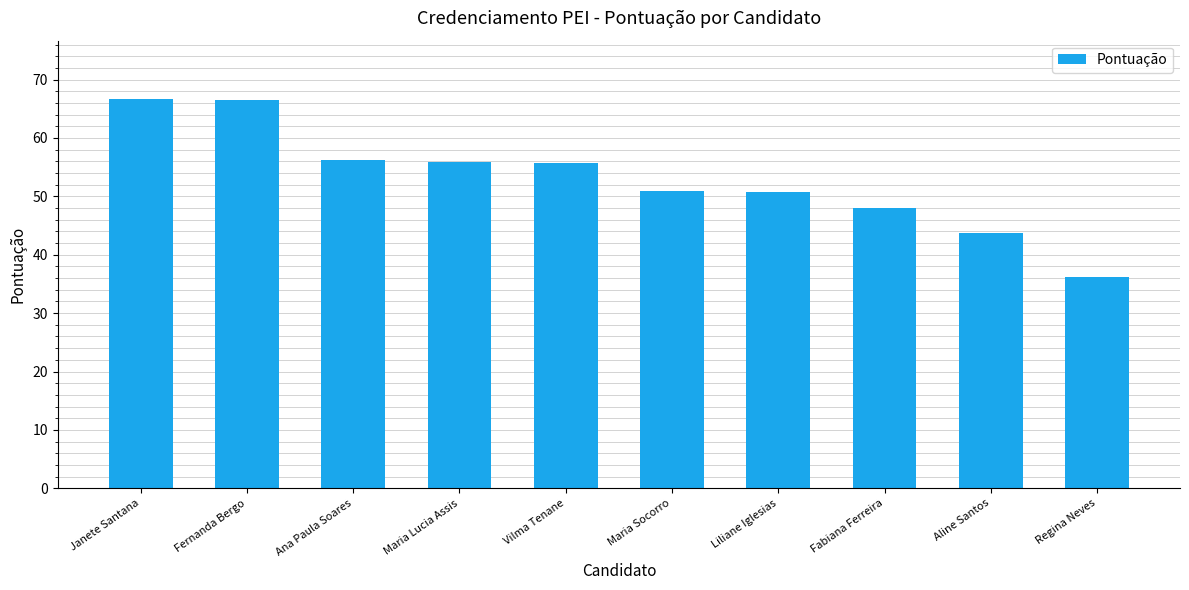

What value does the data have at Ana Paula Soares?

56.2